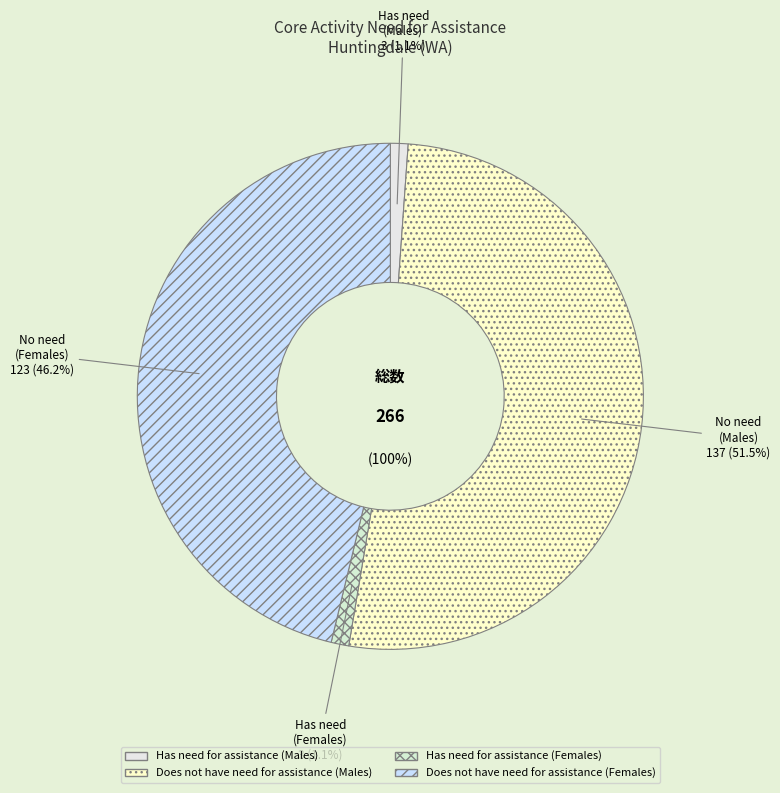

To the nearest percent, what percentage of the pie is Does not have need for assistance (Females)?

46%